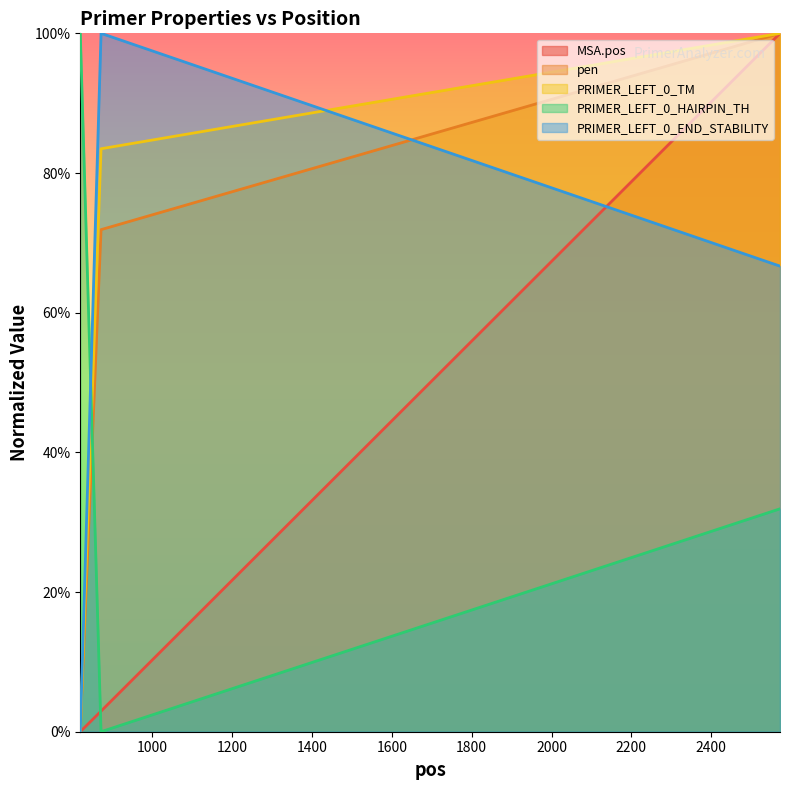

Does the chart display data point markers on the line(s)?

No